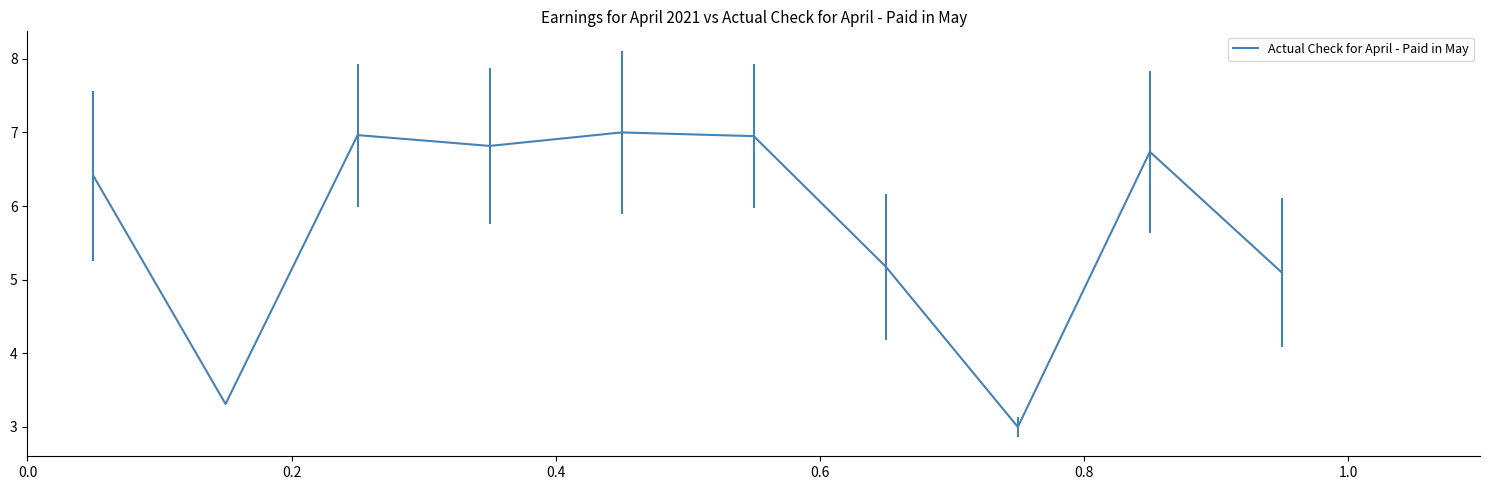

What is the difference between the maximum and minimum values?

4.0